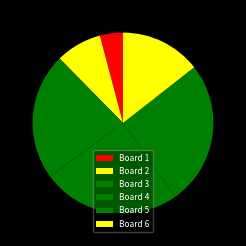

Which slice is the largest?

Board 5